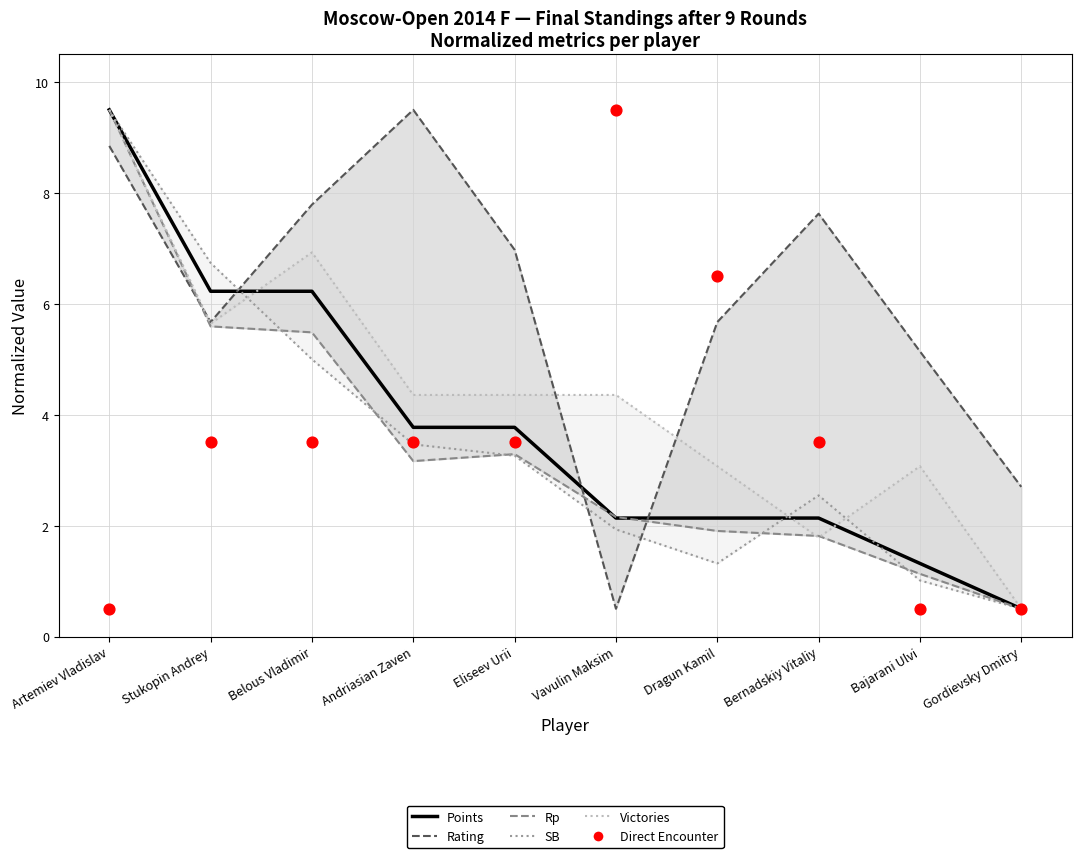

At how many categories does at least one series exceed 1?

10